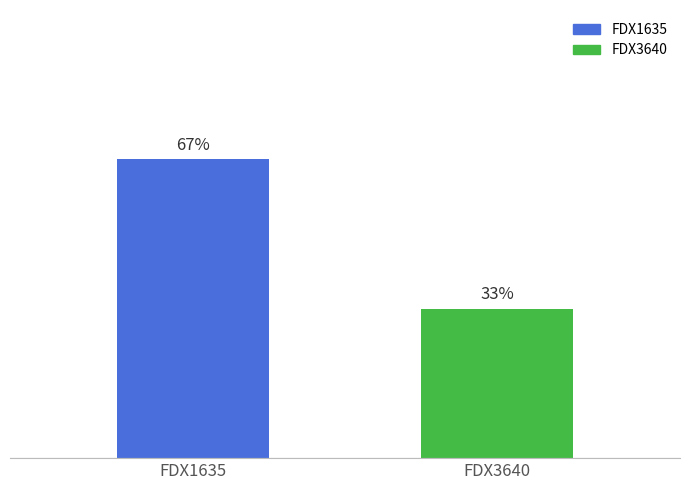

Does the chart contain any negative values?

No